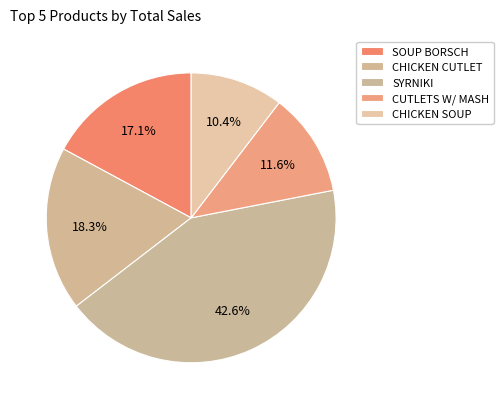

Which category has the smallest portion of the pie?

CHICKEN SOUP